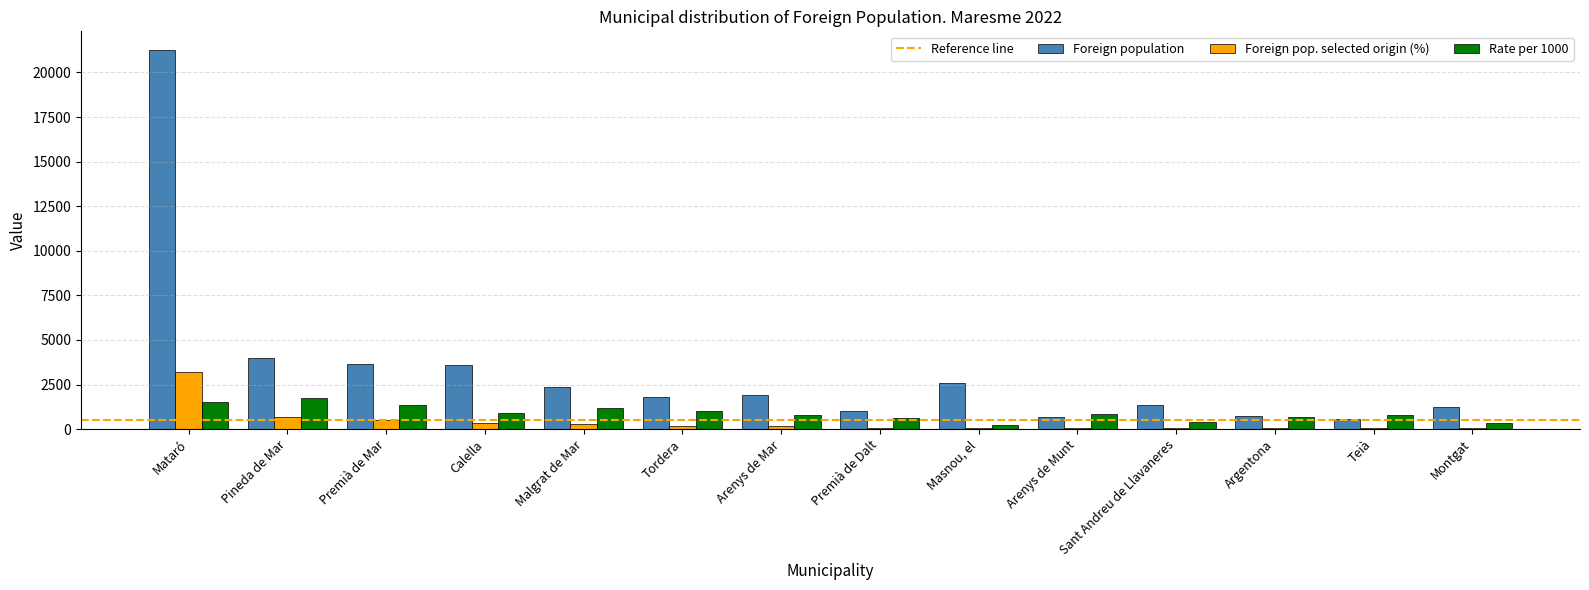

Which label corresponds to the largest value in the chart?

Mataró